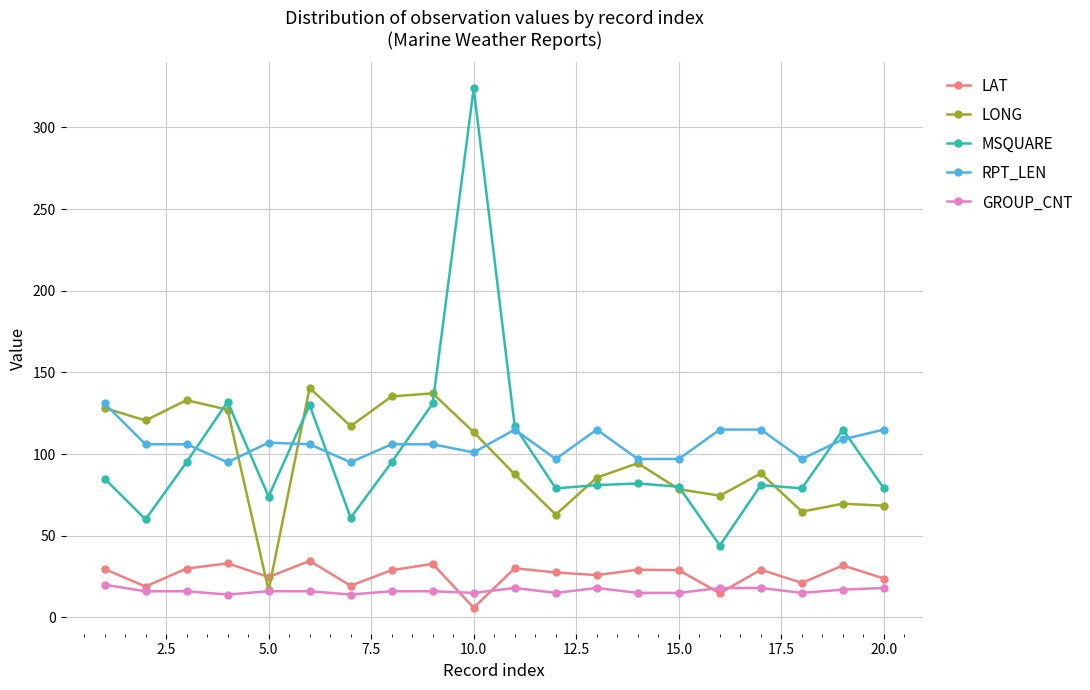

True or false: RPT_LEN has more than 1 points higher than both neighbors.

True